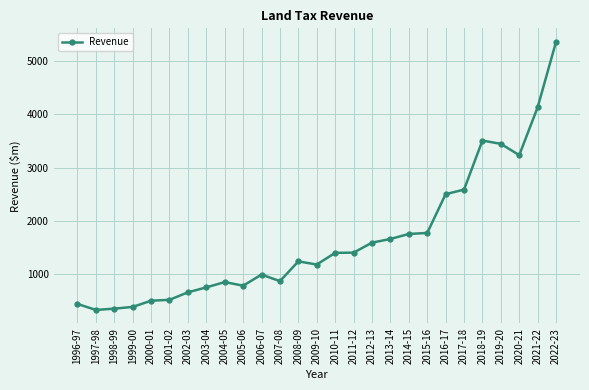

What is the greatest value displayed?

5366.7